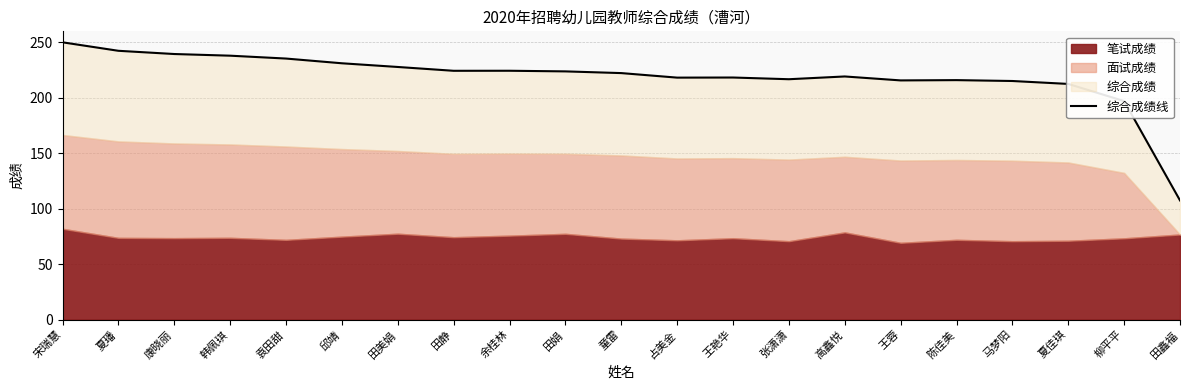

Reading right to left, transcribe all the data shown in this chart.

107.5	197.1	212.6	215.2	216.0	215.7	219.3	216.8	218.4	218.2	222.3	223.9	224.4	224.4	227.9	231.2	235.4	238.0	239.5	242.4	250.1